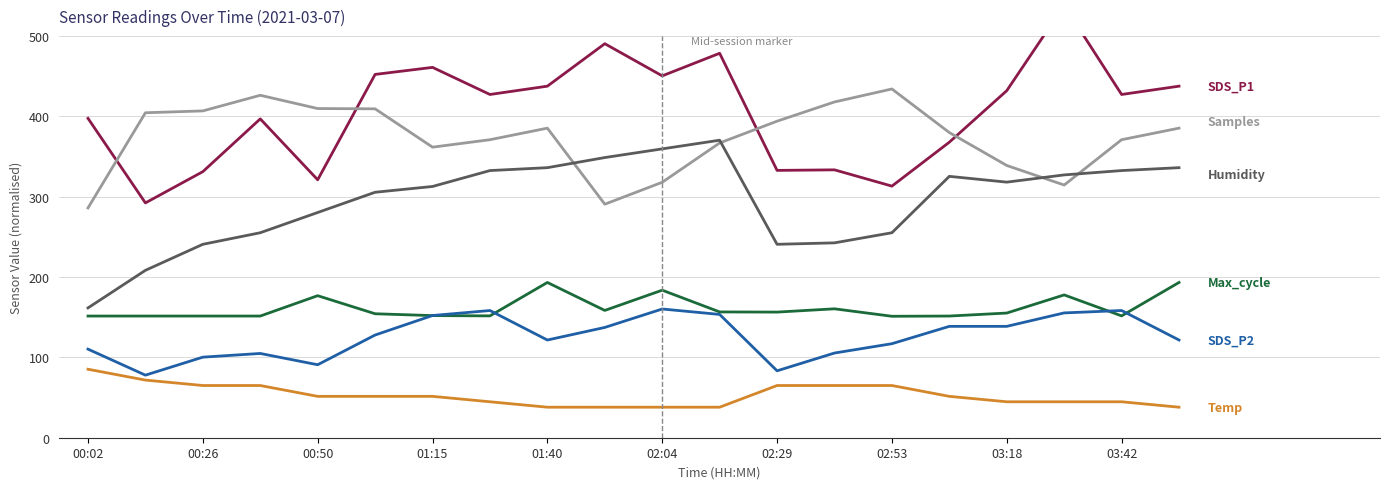

How many intersections are there between Samples and SDS_P1?

4